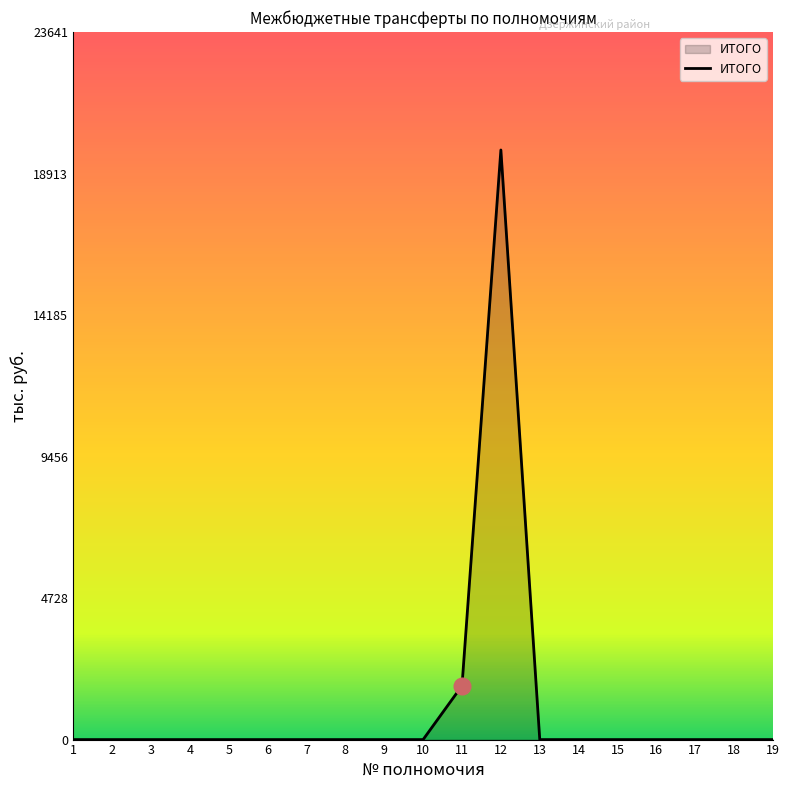

True or false: the data shows 10297.0 at 7.

False